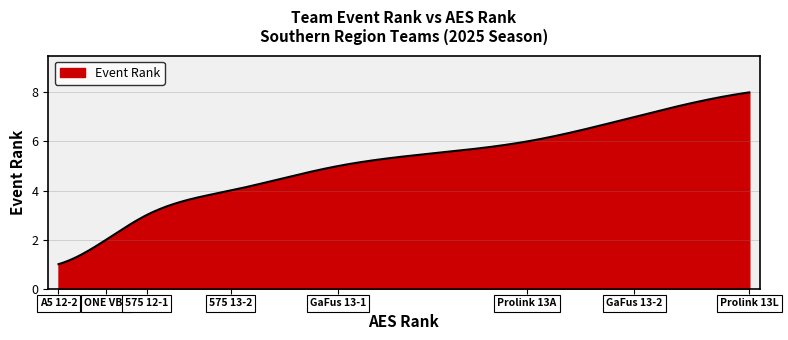

What is the difference between the maximum and minimum values?

7.0